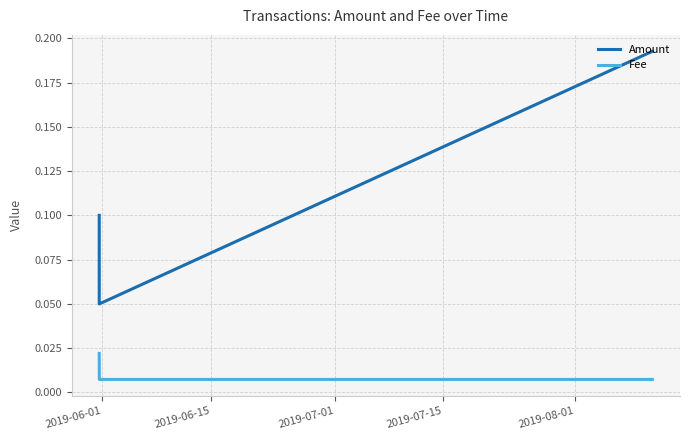

Is the value of Amount at 2019-06-01 greater than the value of Fee at 2019-07-01?

Yes